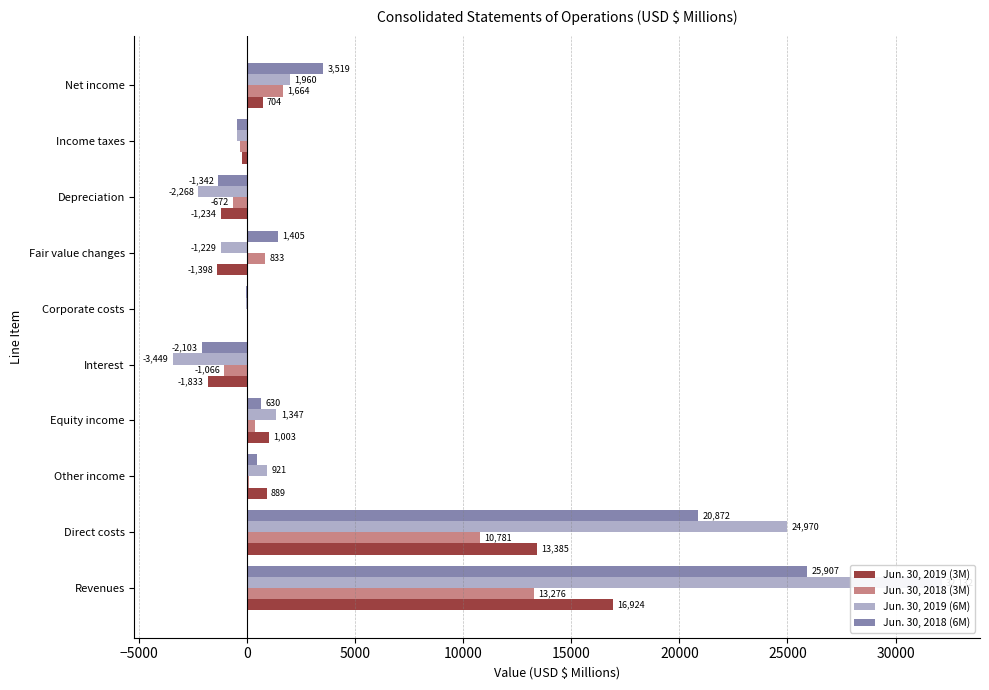

What is the average value of the Jun. 30, 2019 (6M) series?

5386